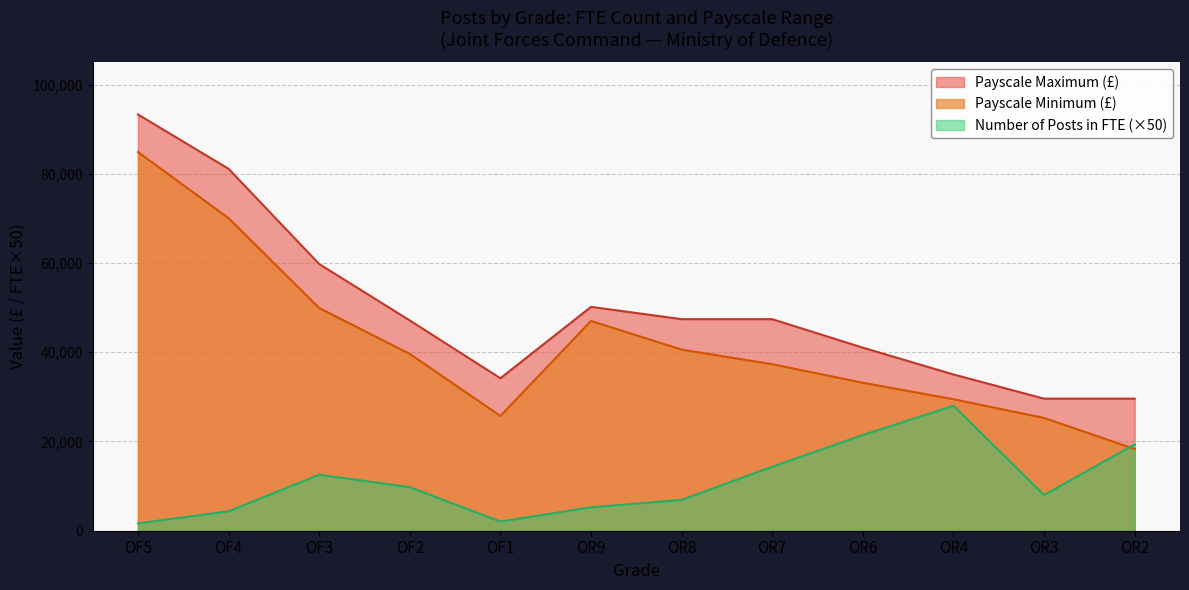

What is the label of the 3rd point from the left?

OF3